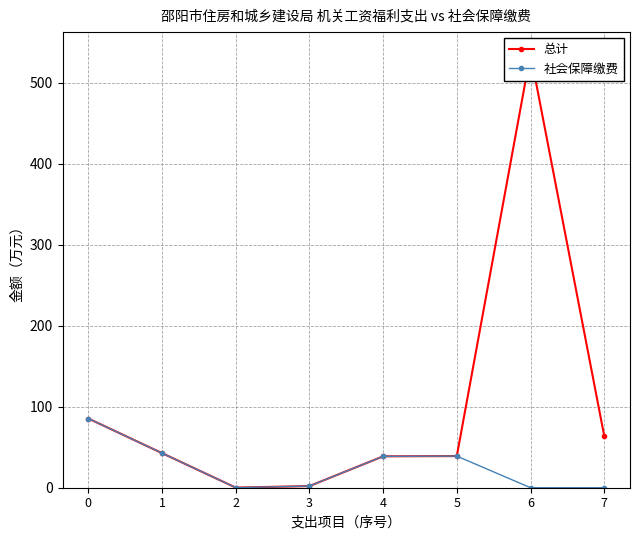

Rank the categories by 总计 value from highest to lowest.

6, 0, 7, 1, 5, 4, 3, 2